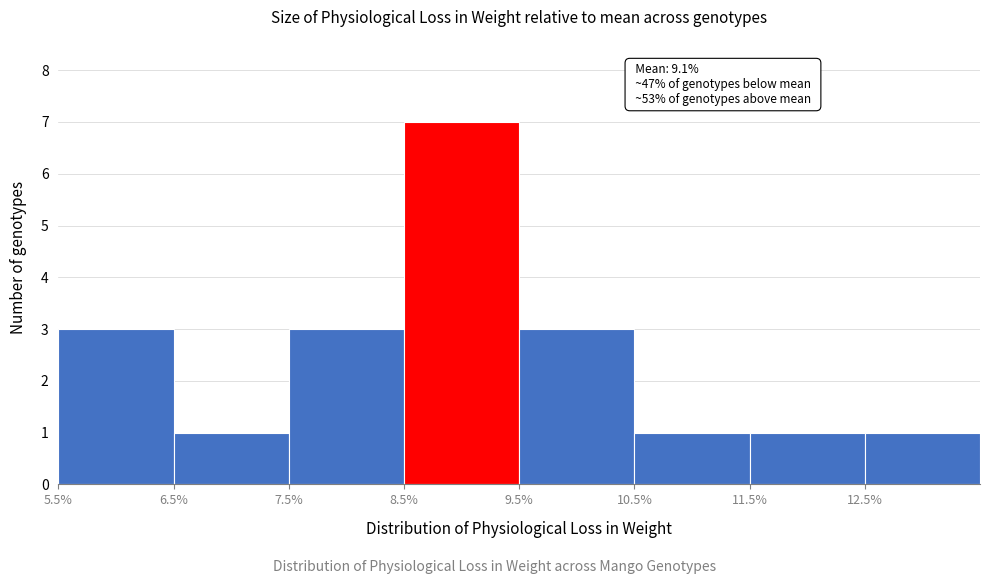

Which range on the x-axis has the tallest bar?

8.5 to 9.5